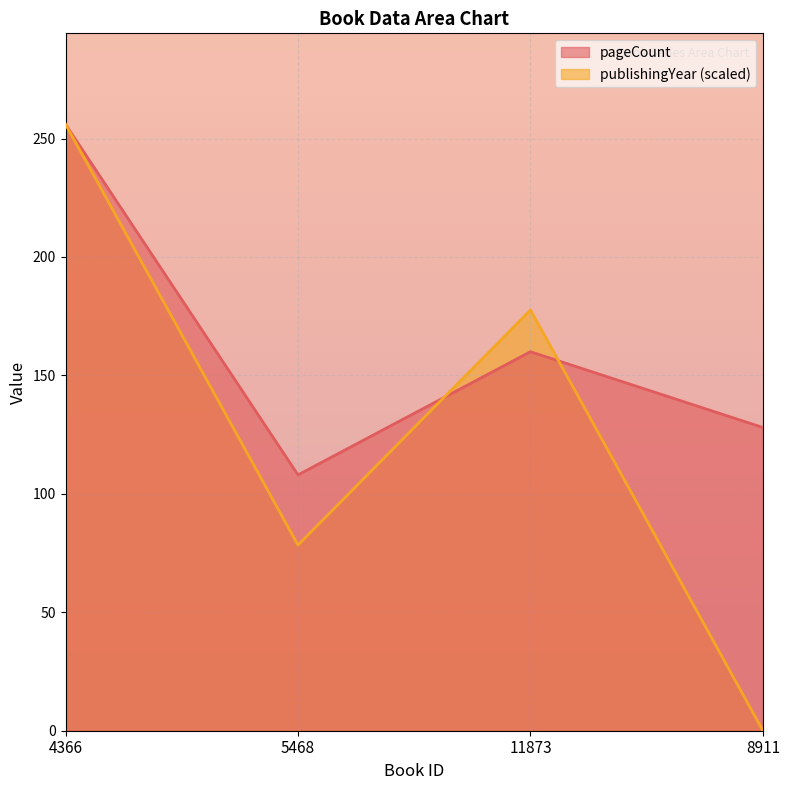

List the series in order of their overall mean, highest first.

pageCount, publishingYear